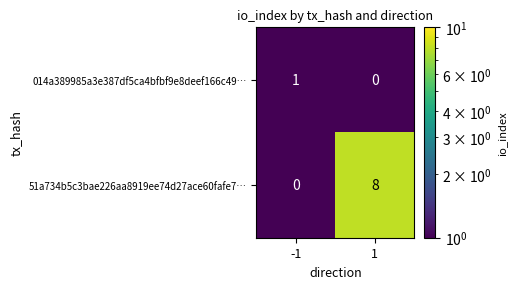

Reading left to right, what are all the values shown in this chart?

014a389985a3e387df5ca4bfbf9e8deef166c49…: 1	0
51a734b5c3bae226aa8919ee74d27ace60fafe7…: 0	8